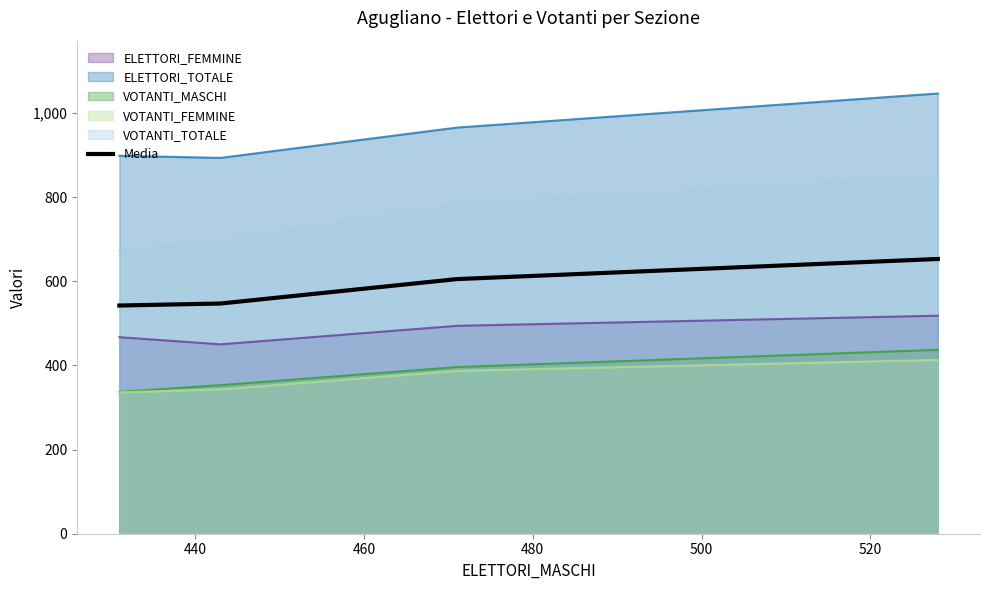

What is the maximum value for VOTANTI_TOTALE?

850.0